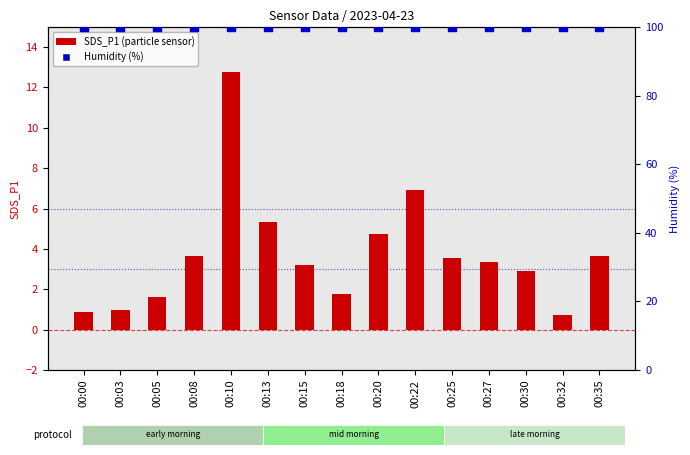

At which category is the sum across all series the highest?

00:10